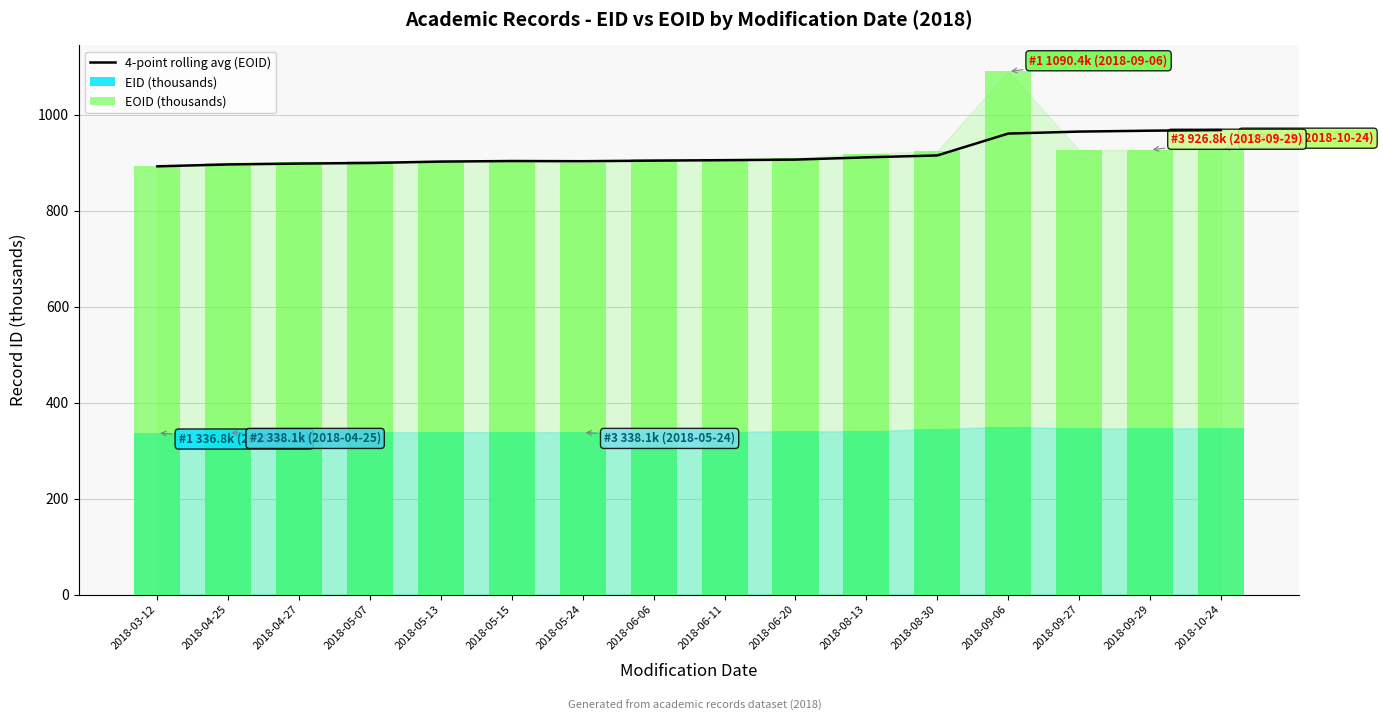

List the labels in order of EOID (thousands) value, smallest first.

2018-03-12, 2018-04-25, 2018-05-24, 2018-04-27, 2018-05-07, 2018-05-13, 2018-05-15, 2018-06-06, 2018-06-11, 2018-06-20, 2018-08-13, 2018-08-30, 2018-09-27, 2018-09-29, 2018-10-24, 2018-09-06